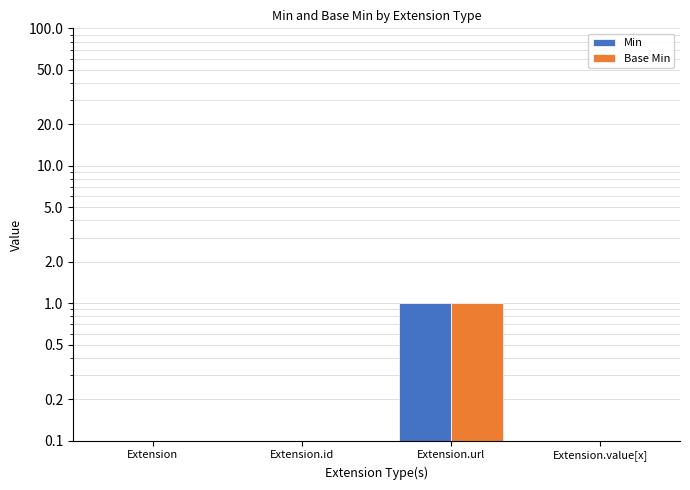

At Extension.value[x], list the series in order from largest to smallest.

Min, Base Min